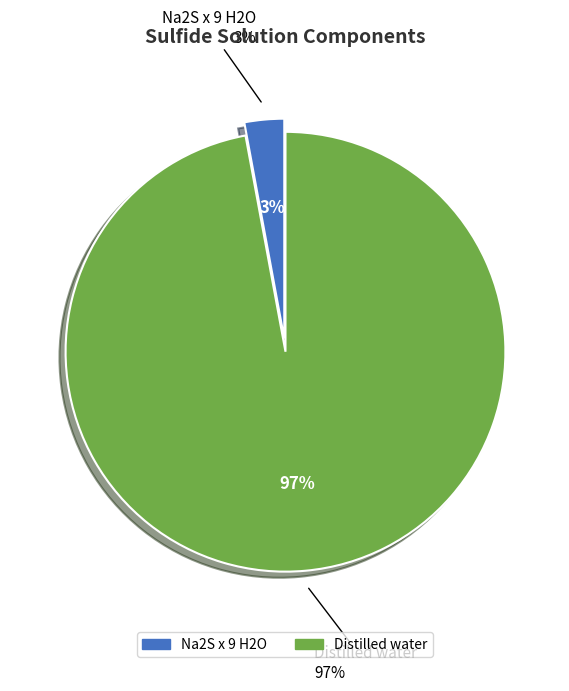

What is the total percentage of Distilled water and Na2S x 9 H2O?

100.0%